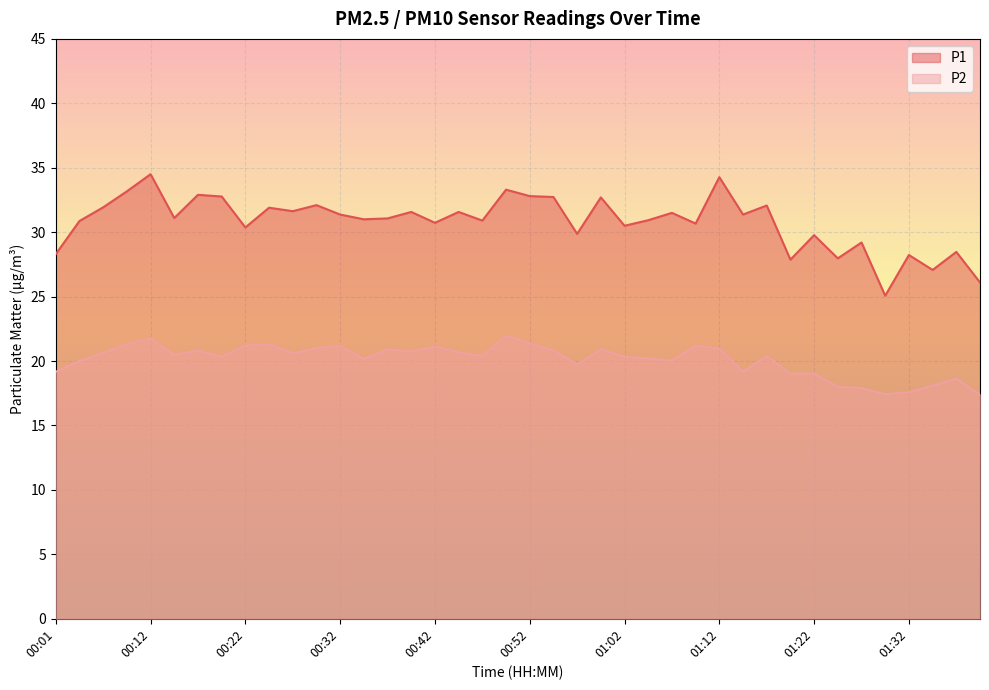

How many data points does each series have?

40